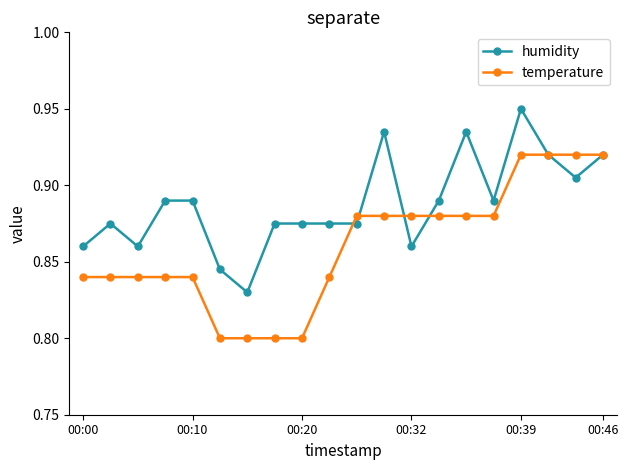

List the series in order of their peak value, highest first.

humidity, temperature